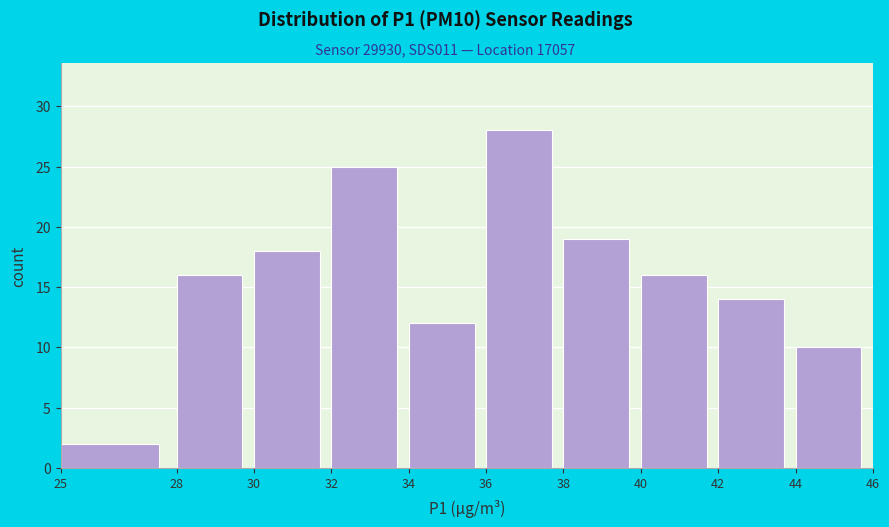

Reading left to right, list every bar in this chart as the range it spans on the x-axis followed by its height. The values are not printed on the chart, so give them approximately, as read against the axis.

25 to 28: 2
28 to 30: 16
30 to 32: 18
32 to 34: 25
34 to 36: 12
36 to 38: 28
38 to 40: 19
40 to 42: 16
42 to 44: 14
44 to 46: 10